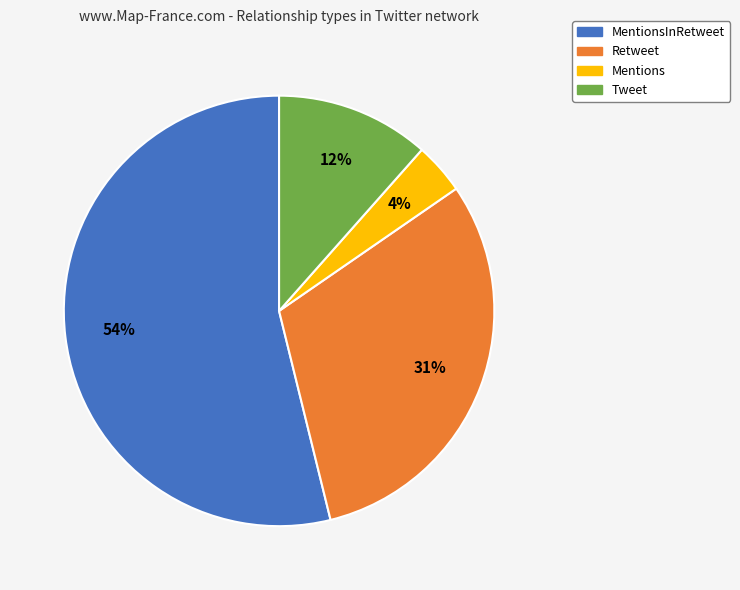

How many slices are in this pie chart?

4